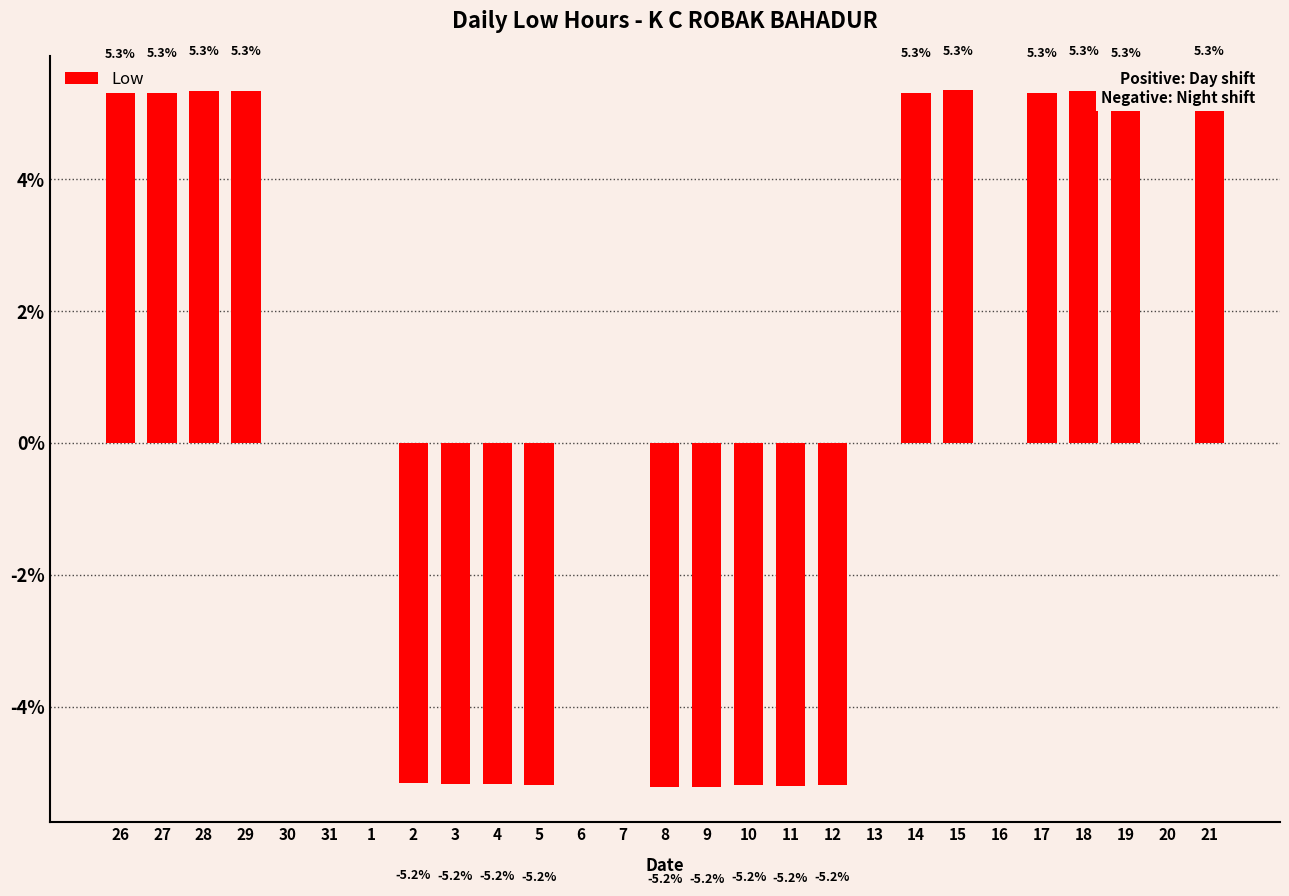

Which category has the highest value across all series?

15